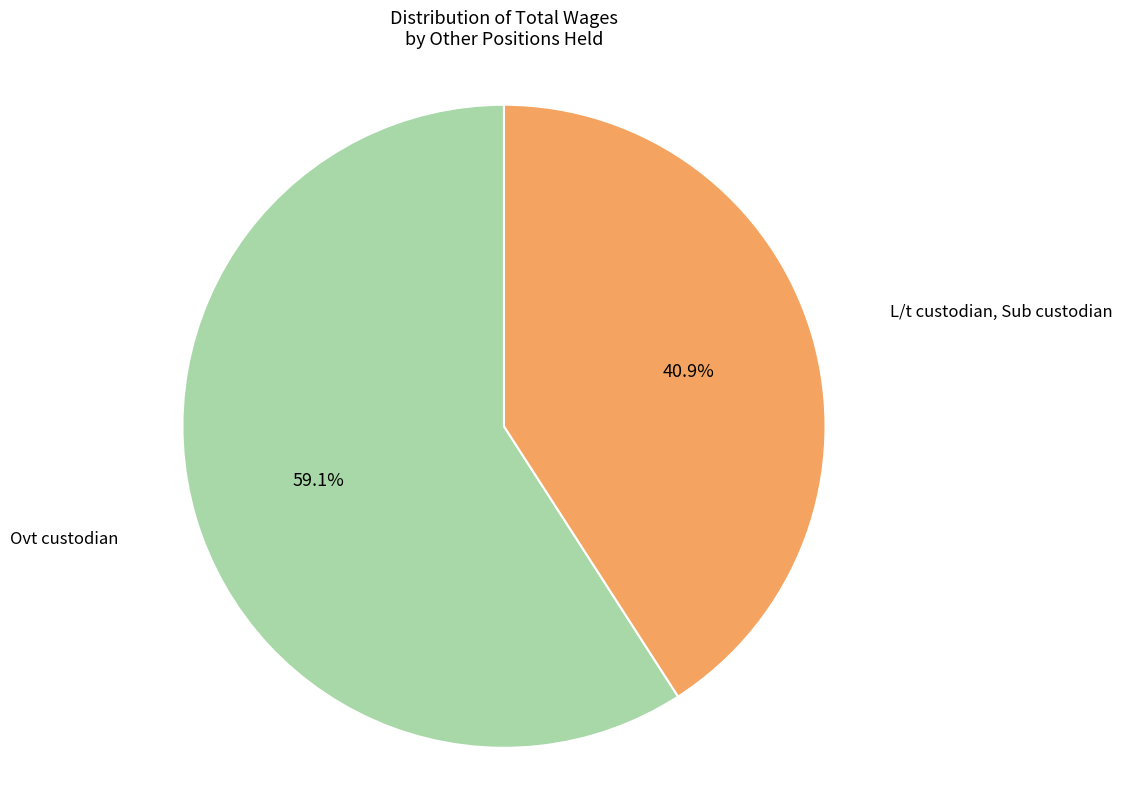

Does any single category account for the majority?

Yes